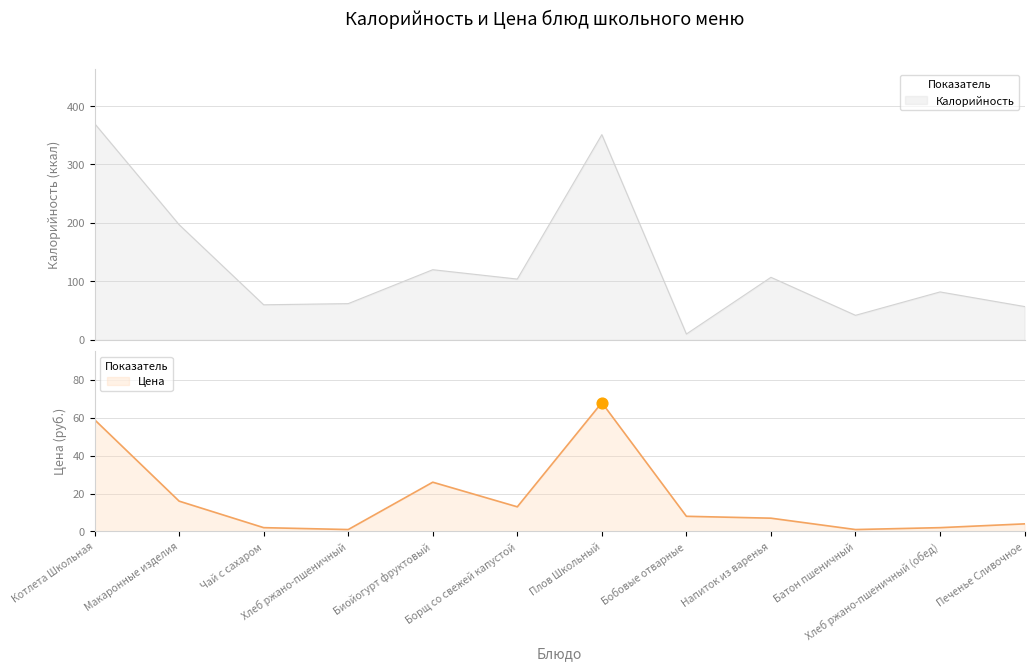

Which series contains the highest Y value?

Калорийность